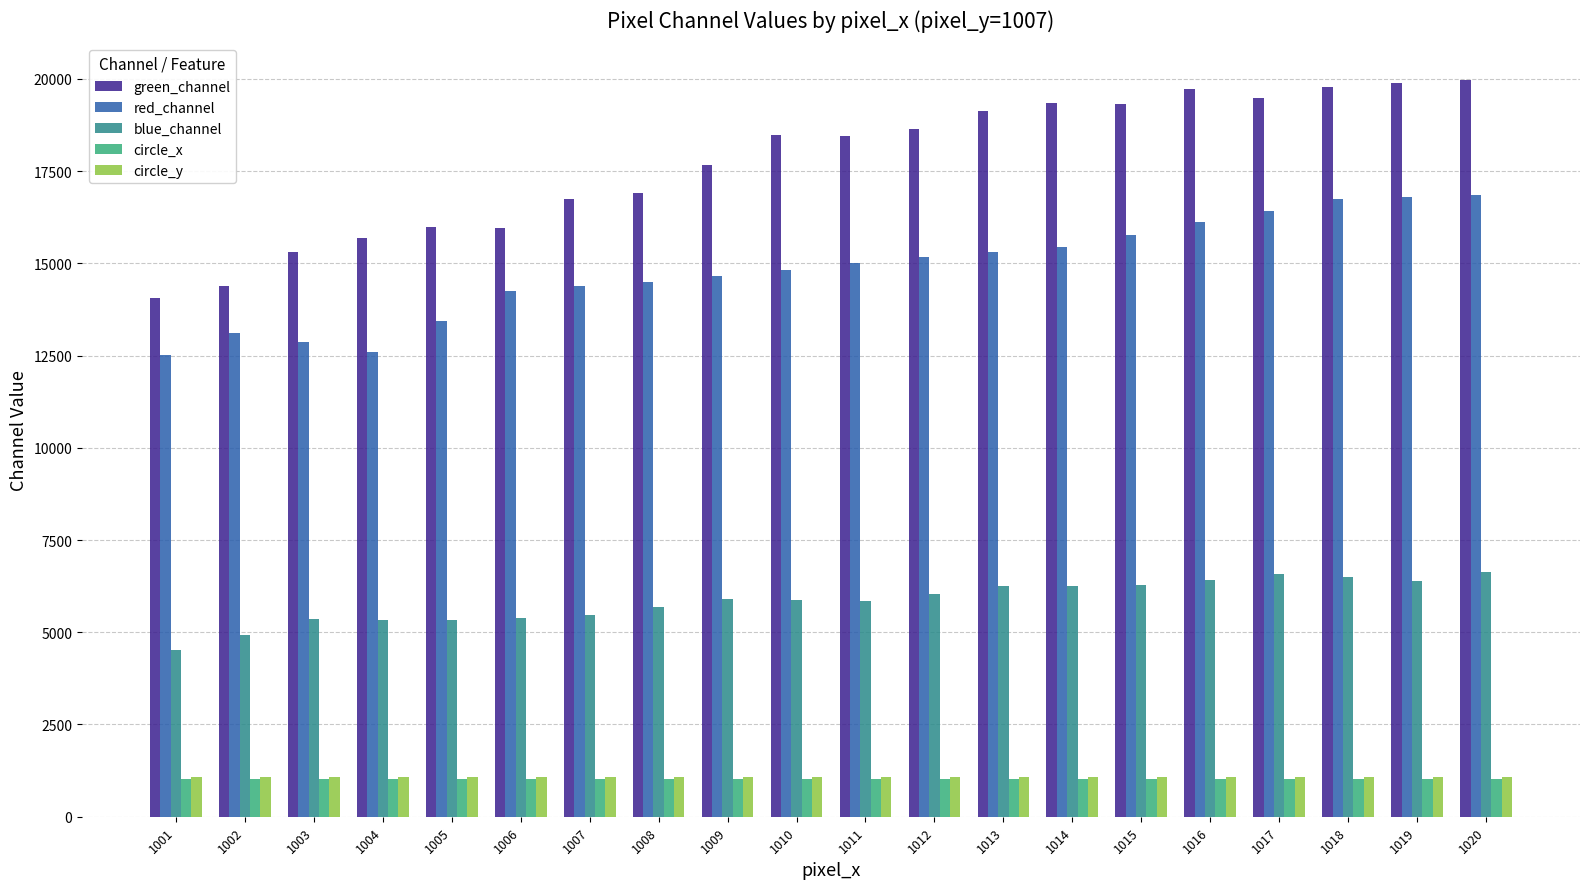

What is the highest value of the green_channel series?

19964